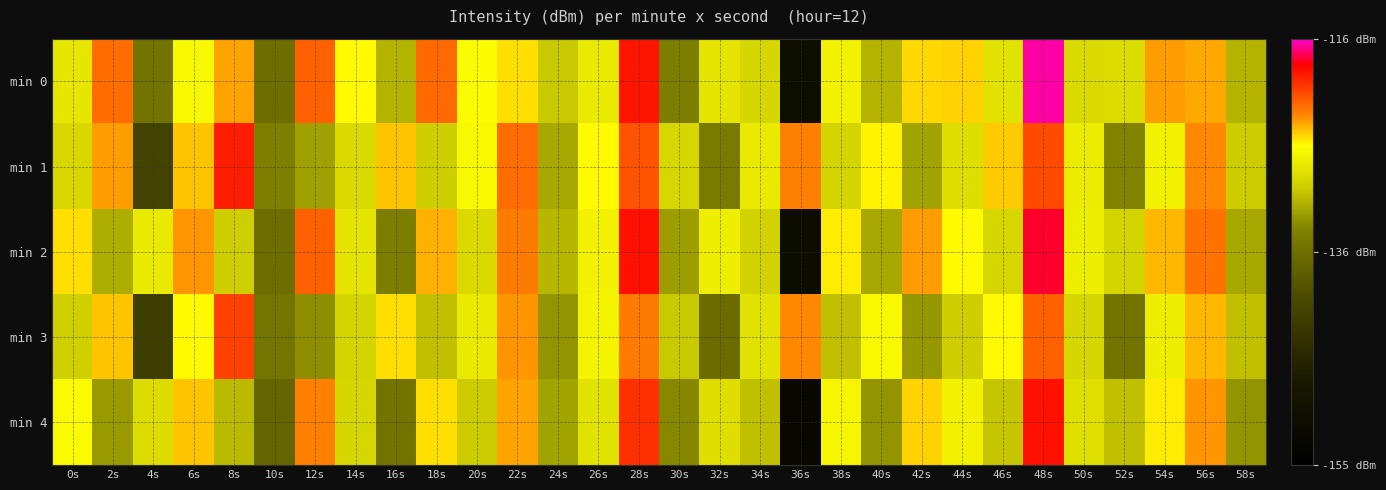

What is the greatest value displayed?

-116.5